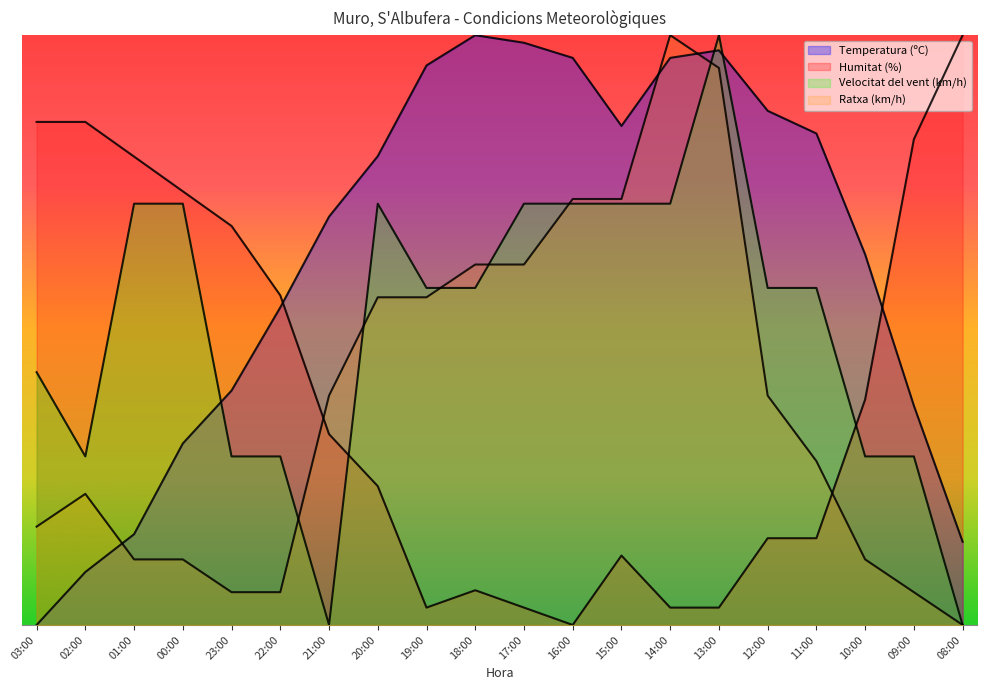

What is the value of the Ratxa (km/h) point at the 8th from the left?

55.6